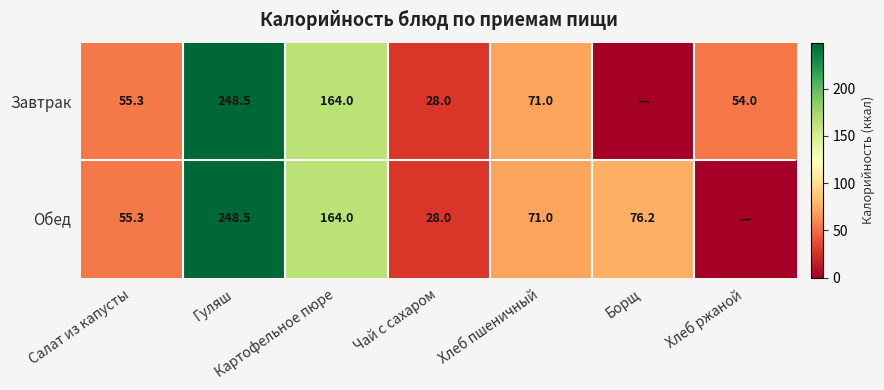

Which has a higher value, Гуляш or Чай с сахаром?

Гуляш